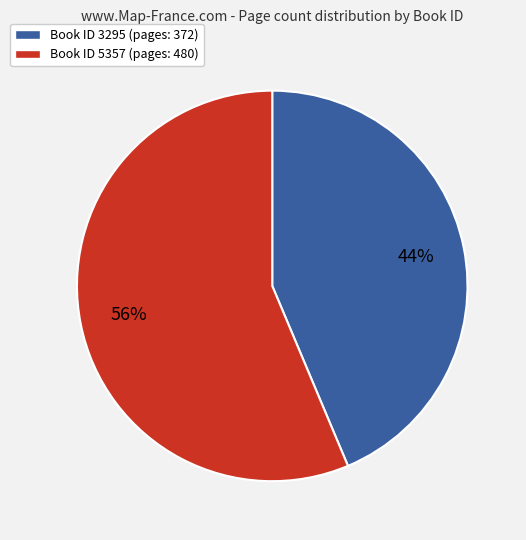

To the nearest percent, what is the average slice percentage?

50%